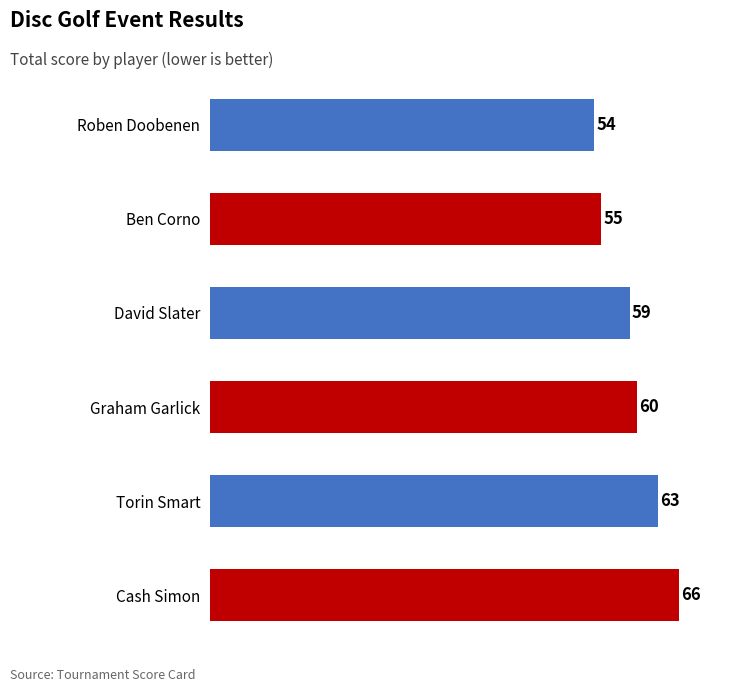

Does the chart contain stacked bars?

No